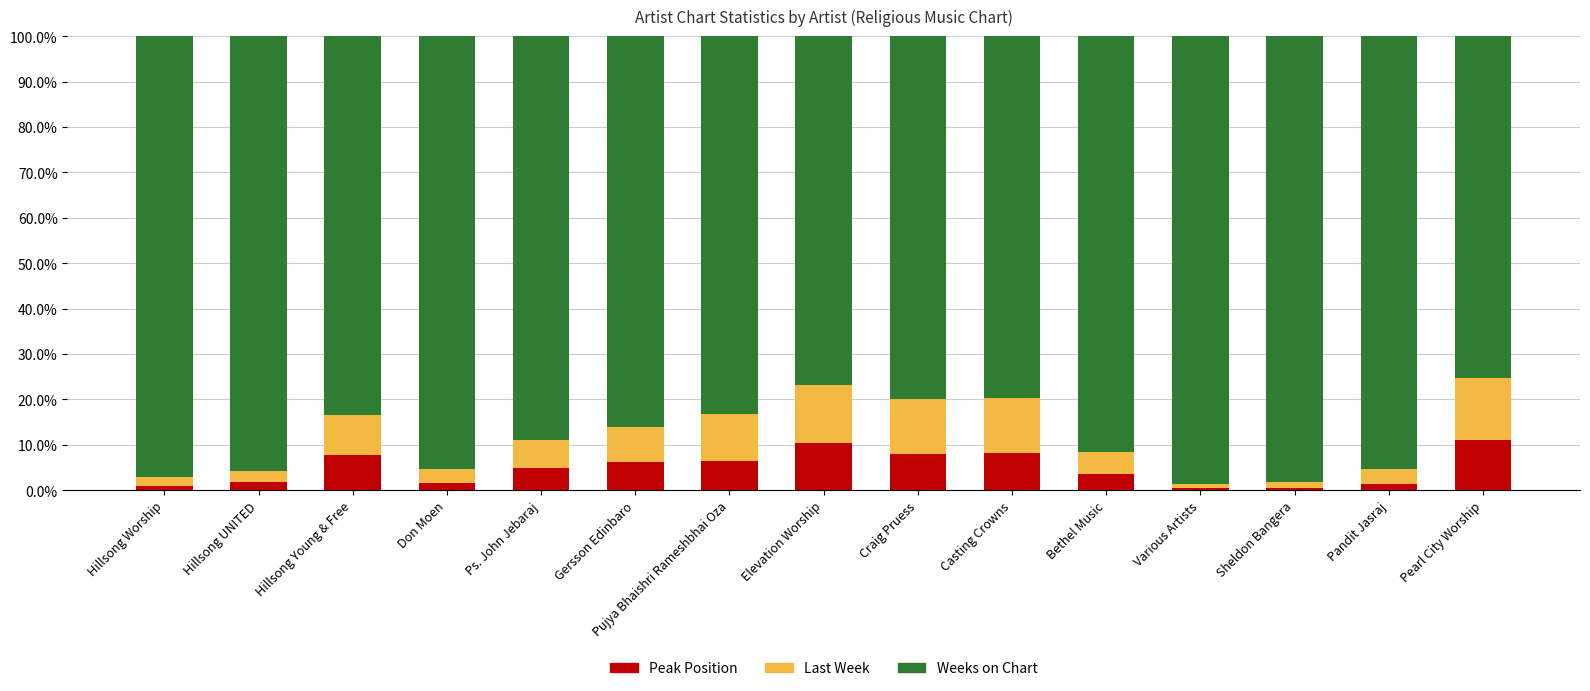

At which label is Peak Position closest to 5?

Ps. John Jebaraj